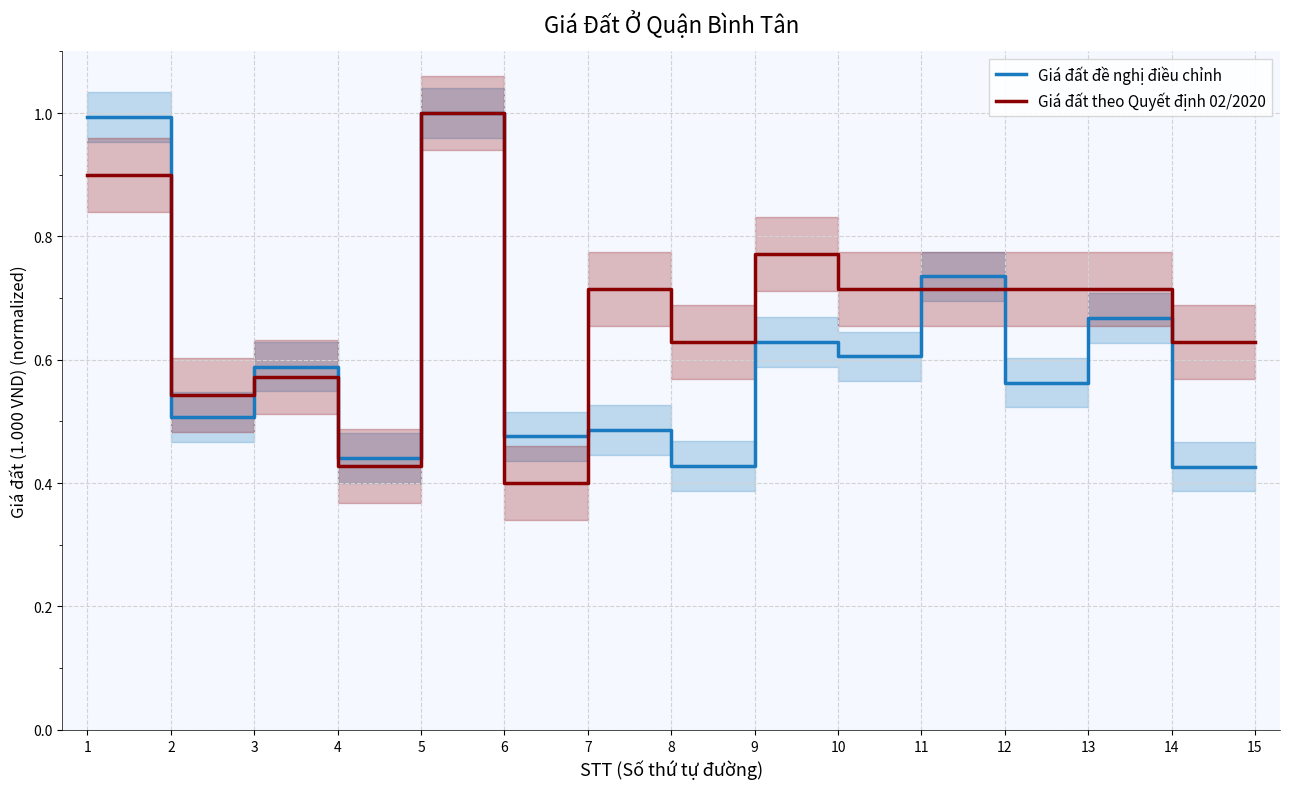

Reading right to left, transcribe all the data shown in this chart.

Giá đất đề nghị điều chỉnh: 0.4	0.4	0.7	0.6	0.7	0.6	0.6	0.4	0.5	0.5	1.0	0.4	0.6	0.5	1.0
Giá đất theo Quyết định 02/2020: 0.6	0.6	0.7	0.7	0.7	0.7	0.8	0.6	0.7	0.4	1.0	0.4	0.6	0.5	0.9